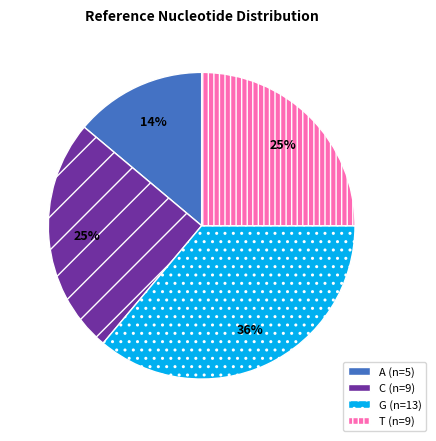

Does any single category account for the majority?

No